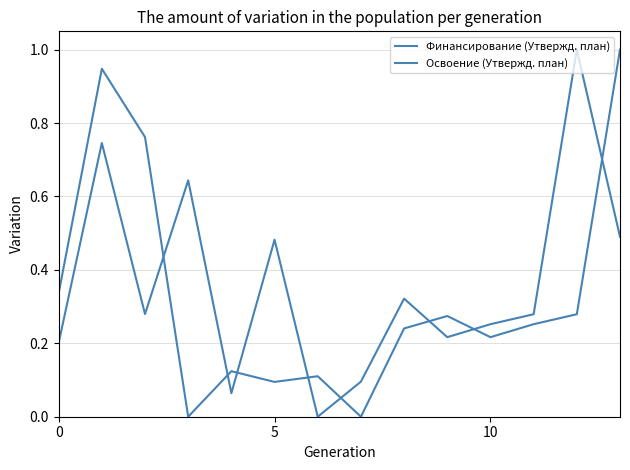

True or false: Финансирование (Утвержд. план) and Освоение (Утвержд. план) cross at least once.

True